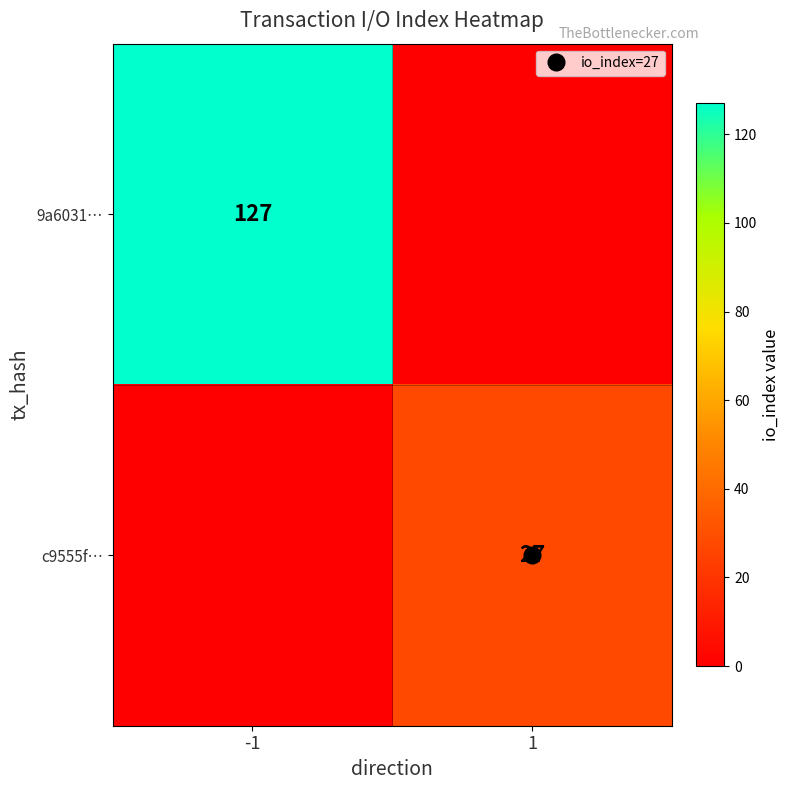

What is the total value across all series at -1?

127